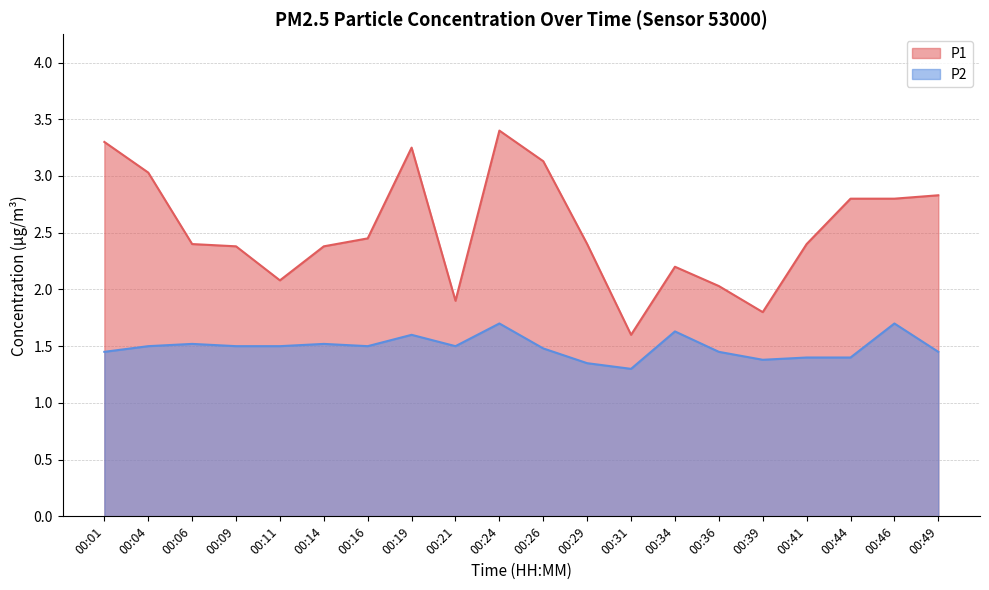

Reading right to left, list all the values displayed in this chart.

P1: 00:49=2.8	00:46=2.8	00:44=2.8	00:41=2.4	00:39=1.8	00:36=2.0	00:34=2.2	00:31=1.6	00:29=2.4	00:26=3.1	00:24=3.4	00:21=1.9	00:19=3.2	00:16=2.5	00:14=2.4	00:11=2.1	00:09=2.4	00:06=2.4	00:04=3.0	00:01=3.3
P2: 00:49=1.4	00:46=1.7	00:44=1.4	00:41=1.4	00:39=1.4	00:36=1.4	00:34=1.6	00:31=1.3	00:29=1.4	00:26=1.5	00:24=1.7	00:21=1.5	00:19=1.6	00:16=1.5	00:14=1.5	00:11=1.5	00:09=1.5	00:06=1.5	00:04=1.5	00:01=1.4